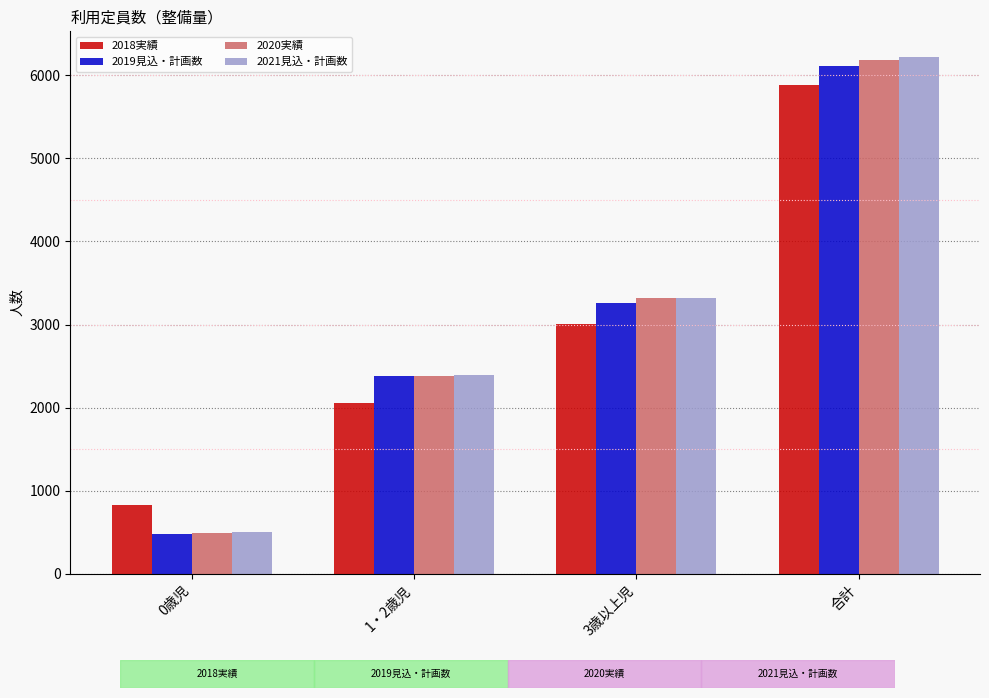

What is the lowest value of the 2019見込・計画数 series?

478